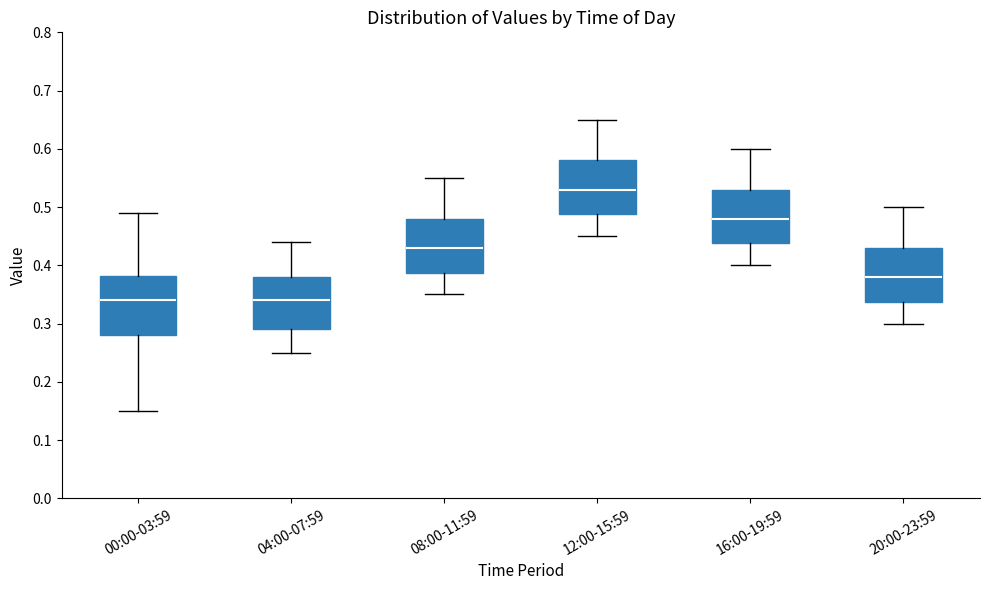

Which box's median line is the highest?

12:00-15:59